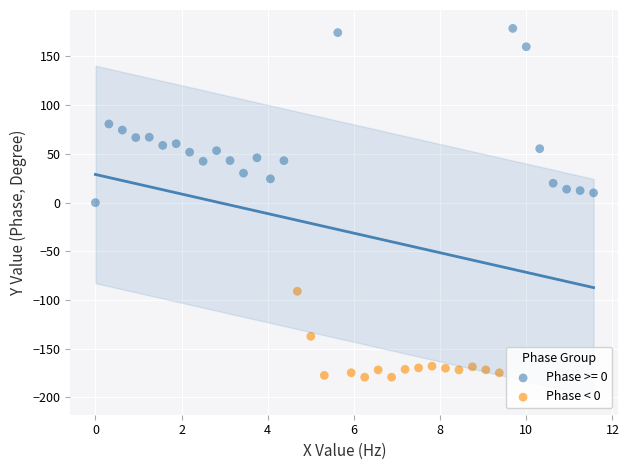

Which series has the widest spread of Y values?

Phase >= 0